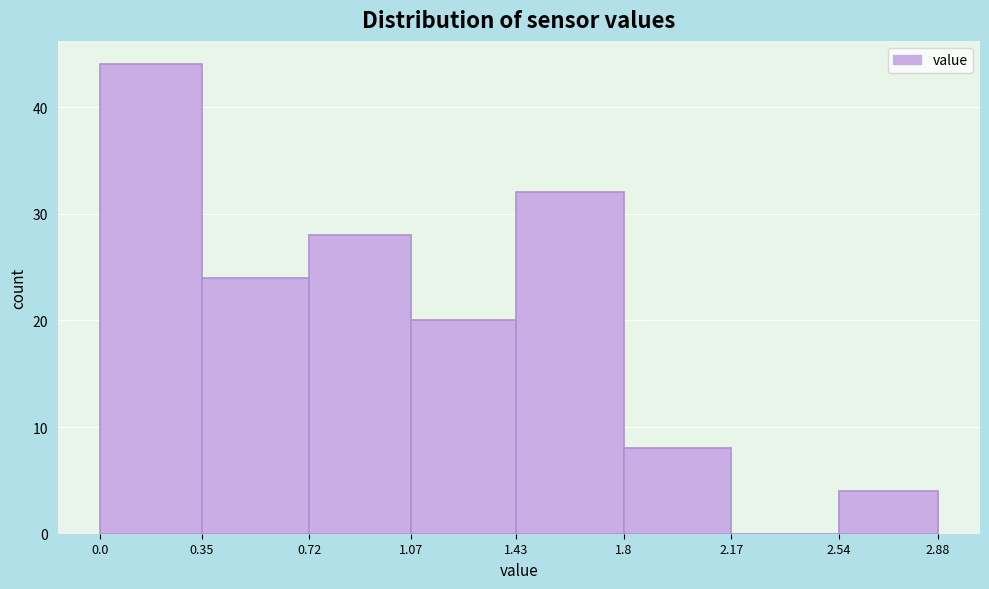

Reading left to right, list every bar in this chart as the range it spans on the x-axis followed by its height. The values are not printed on the chart, so give them approximately, as read against the axis.

0.0 to 0.35: 44
0.35 to 0.72: 24
0.72 to 1.07: 28
1.07 to 1.43: 20
1.43 to 1.8: 32
1.8 to 2.17: 8
2.17 to 2.54: 0
2.54 to 2.88: 4